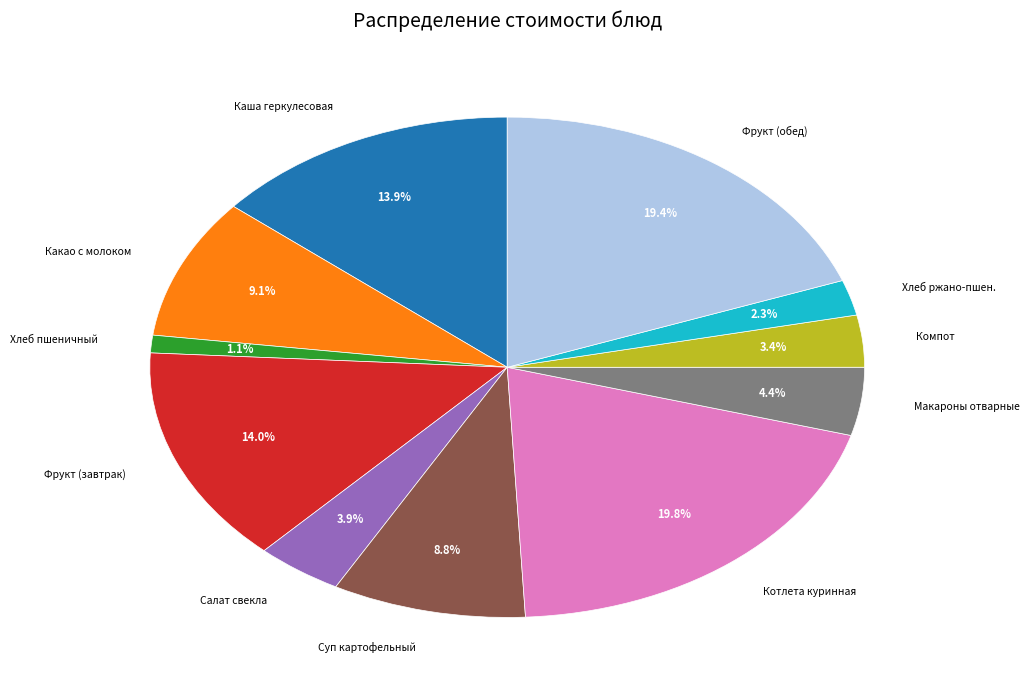

Does Фрукт (завтрак) represent more than half of the total?

No